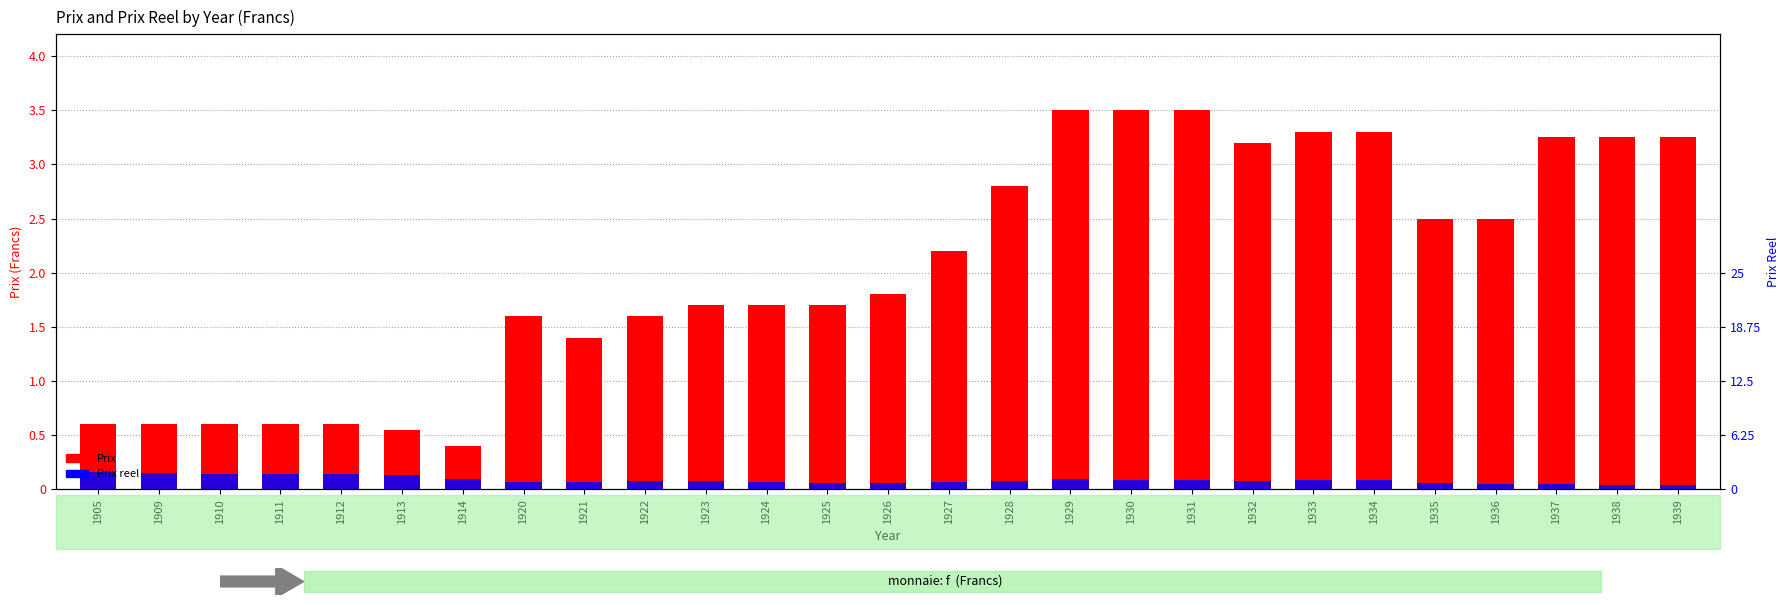

What is the value of the Prix bar at the 21st from the left?

3.3